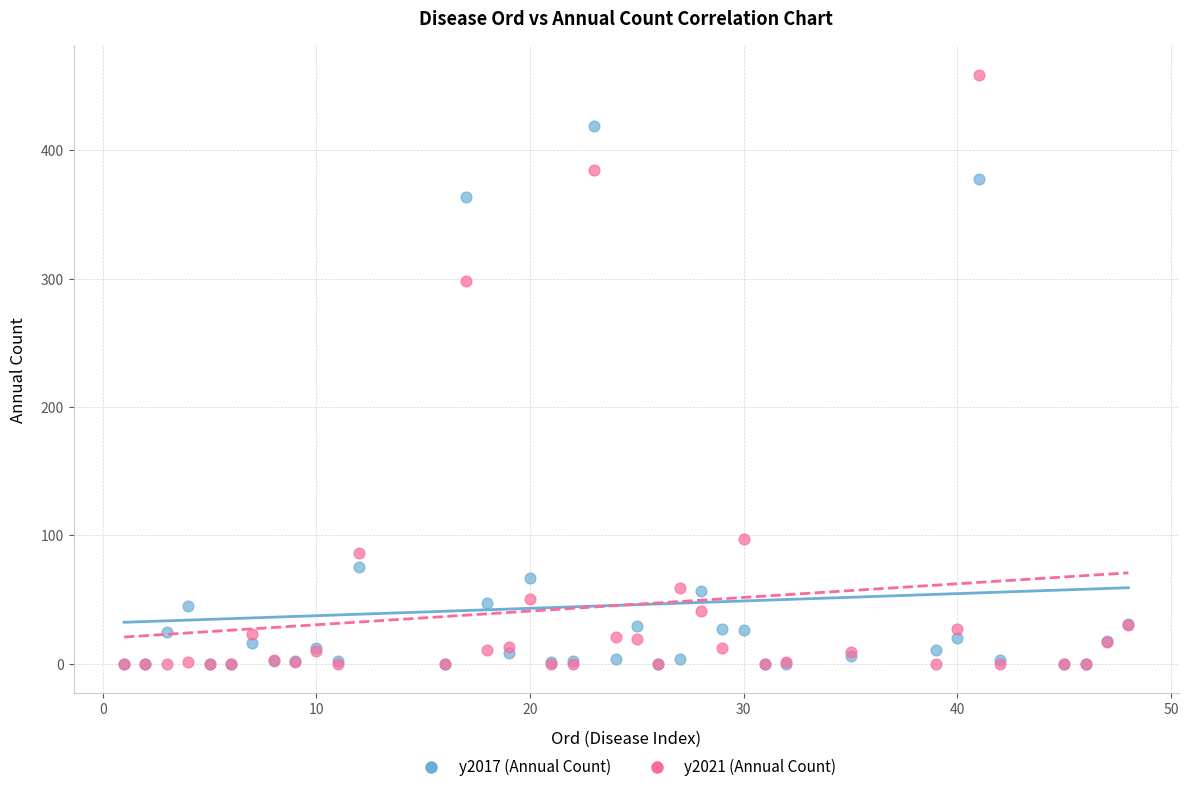

Across all series, what Y value is closest to 229?

298